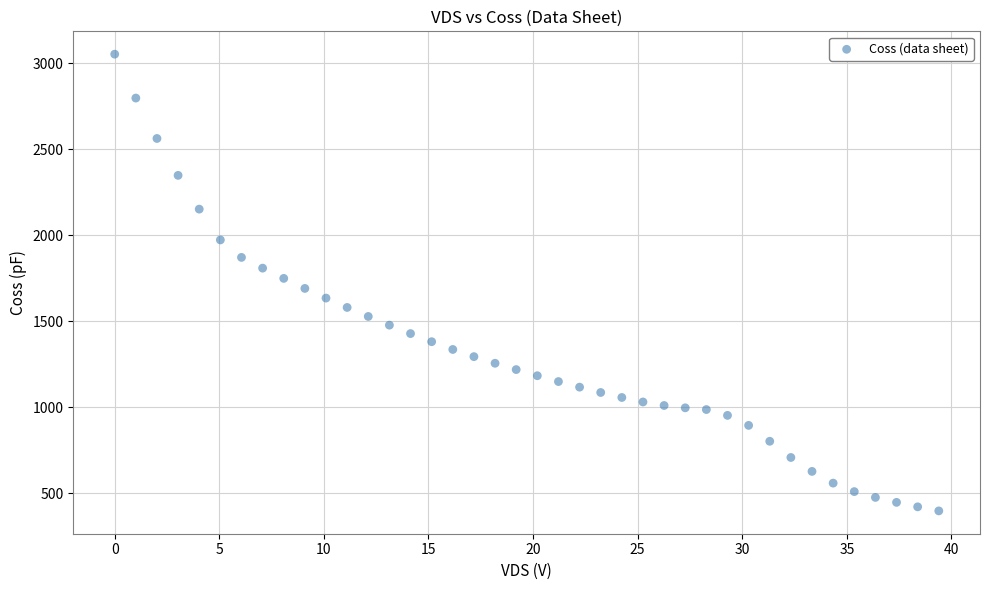

What is the range of Y values (max minus min)?

2654.0